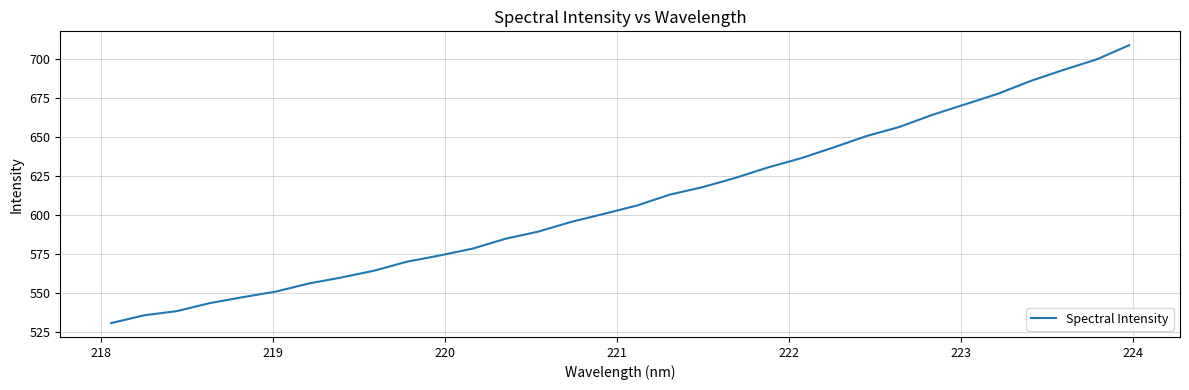

How many values are below 605?

16